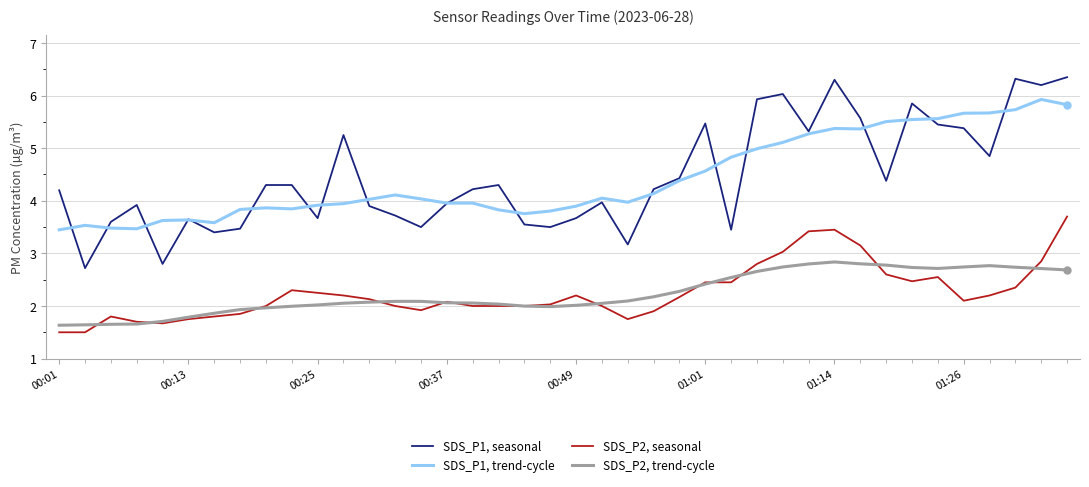

True or false: SDS_P1, trend-cycle and SDS_P2, seasonal intersect in this chart.

False